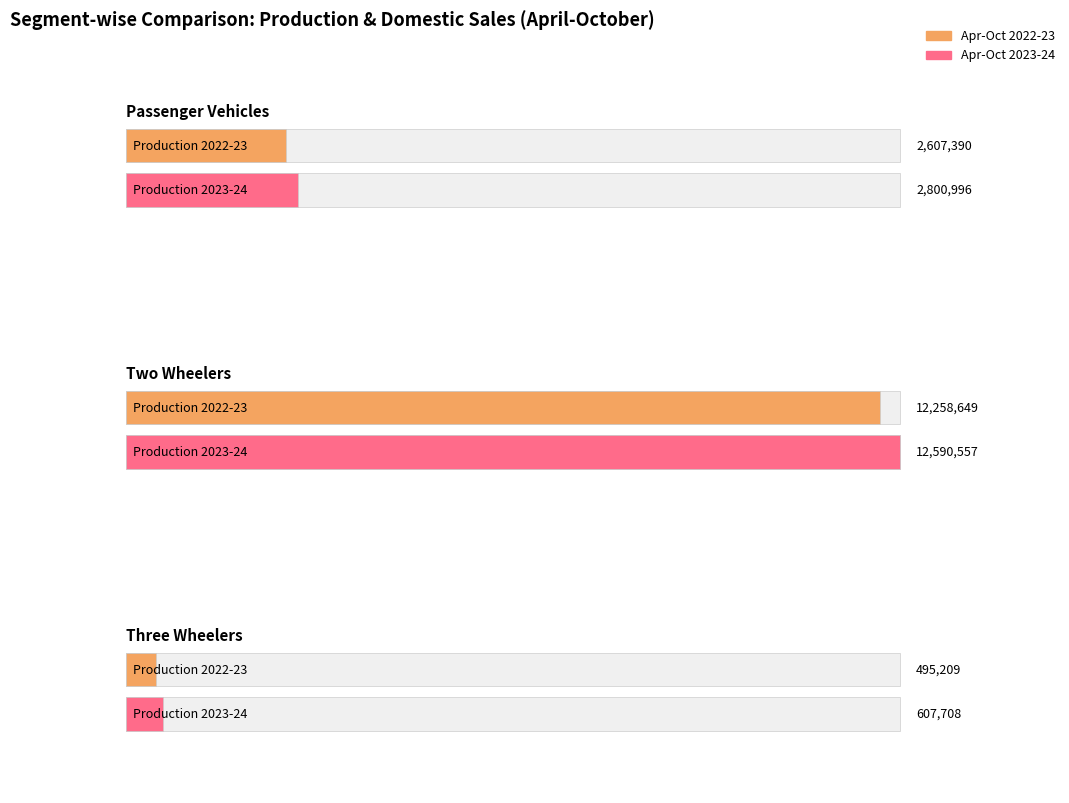

Are the bars grouped side by side (vs. stacked)?

Yes